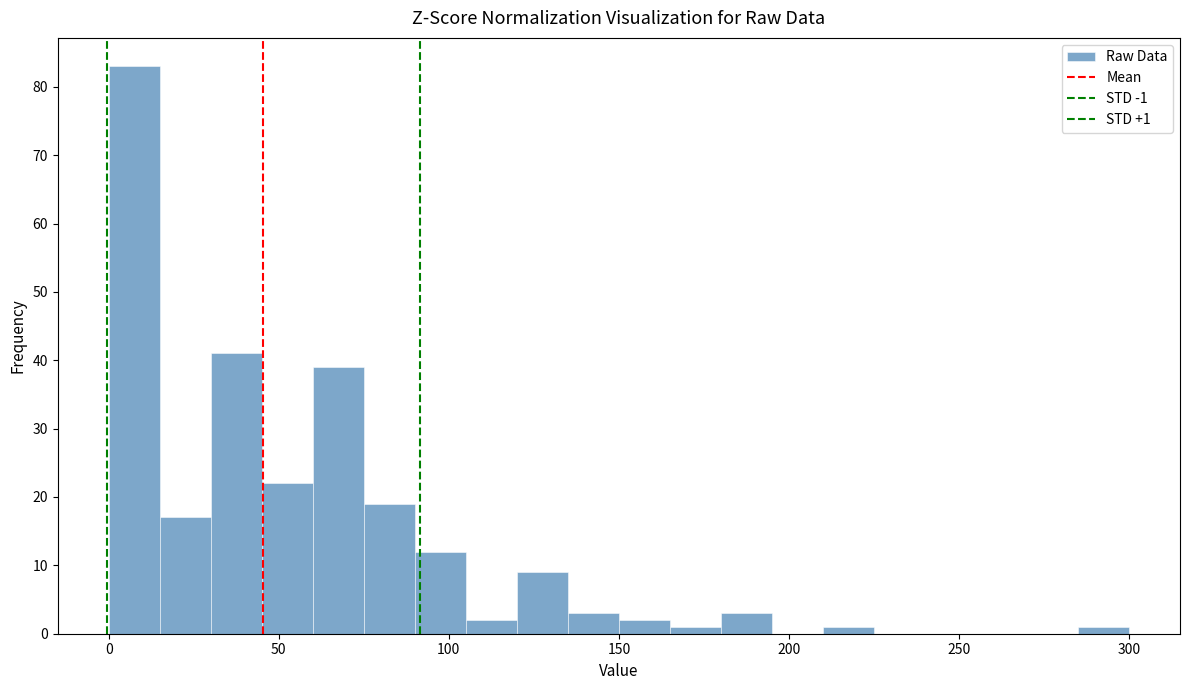

Around what value on the x-axis is the tallest bar? Give the approximate position of its centre, as read against the axis.

10